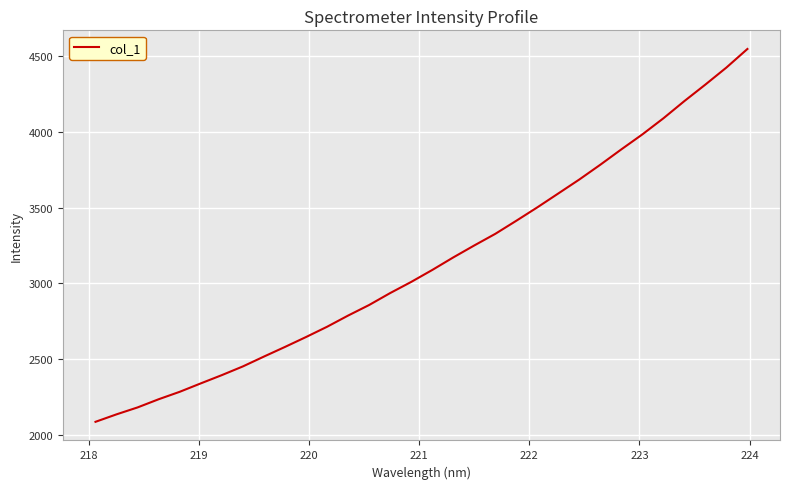

What is the greatest value displayed?

4547.0